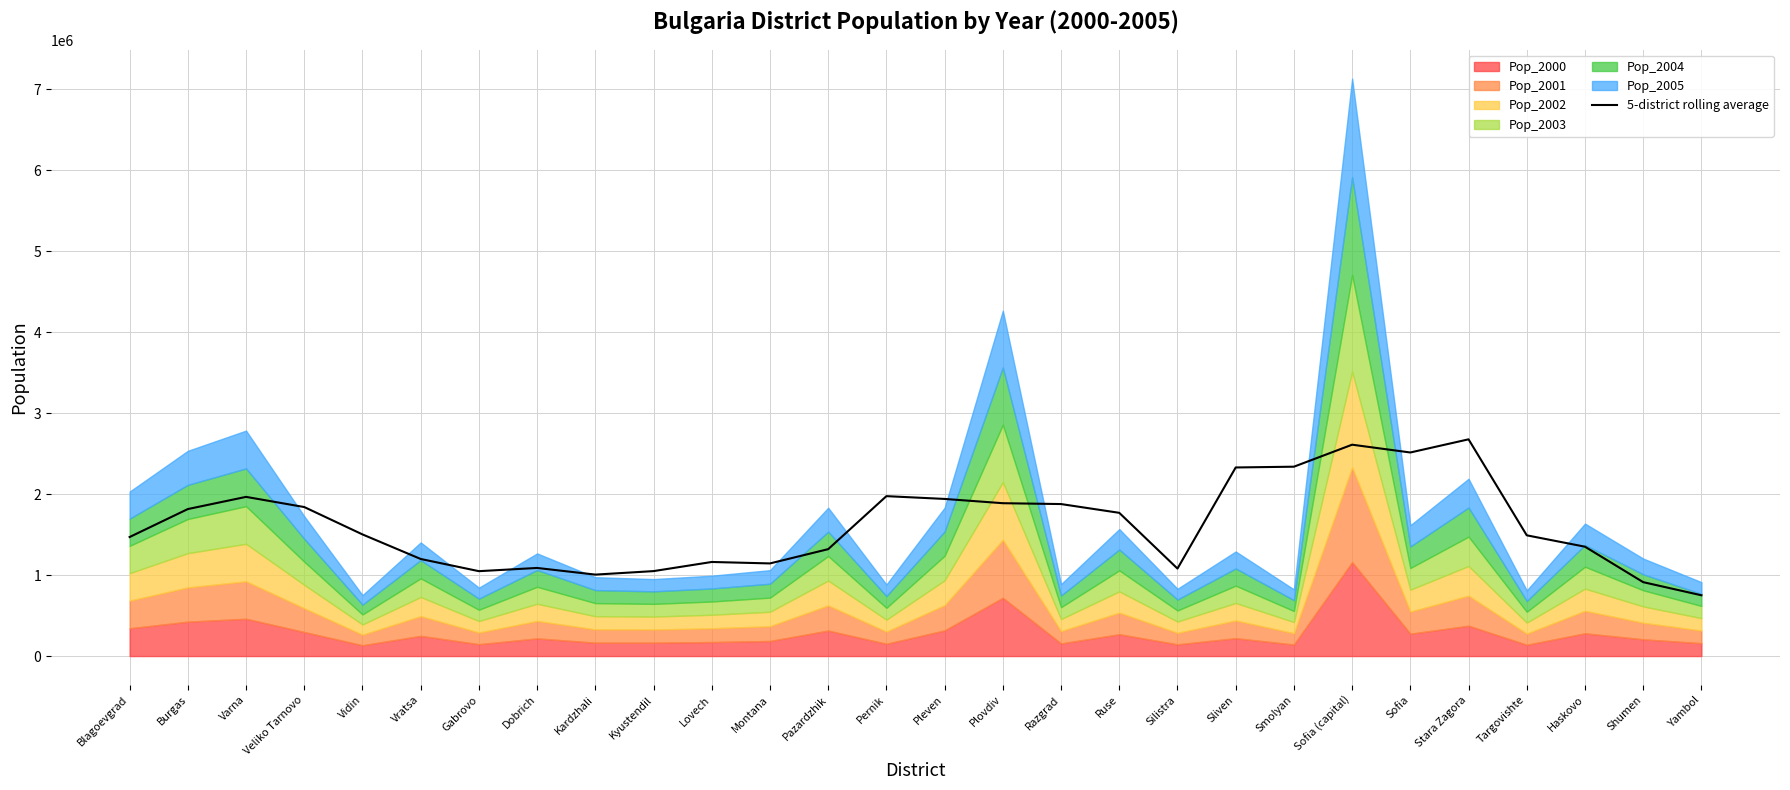

What is the lowest value of the 5-district rolling average series?

750514.6